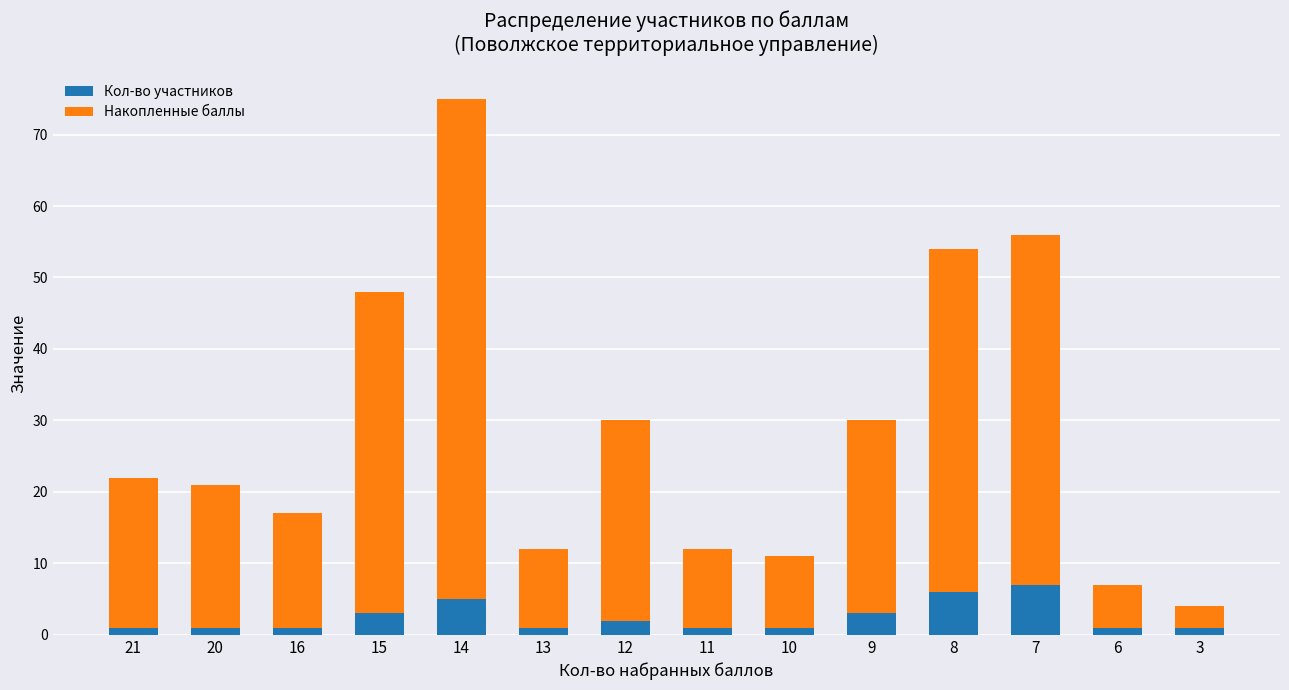

Is it true that Кол-во участников equals 2 at 12?

True